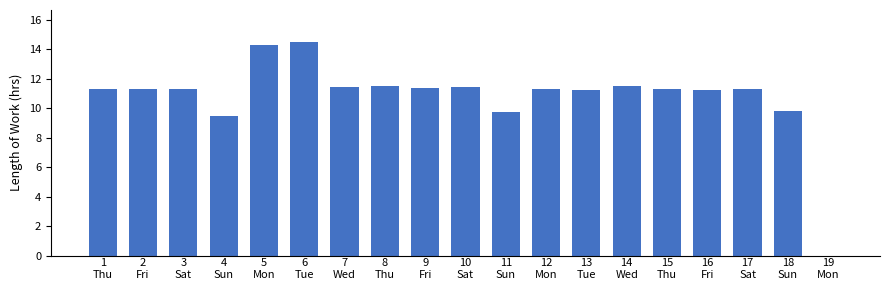

What is the sum of all values?

205.4